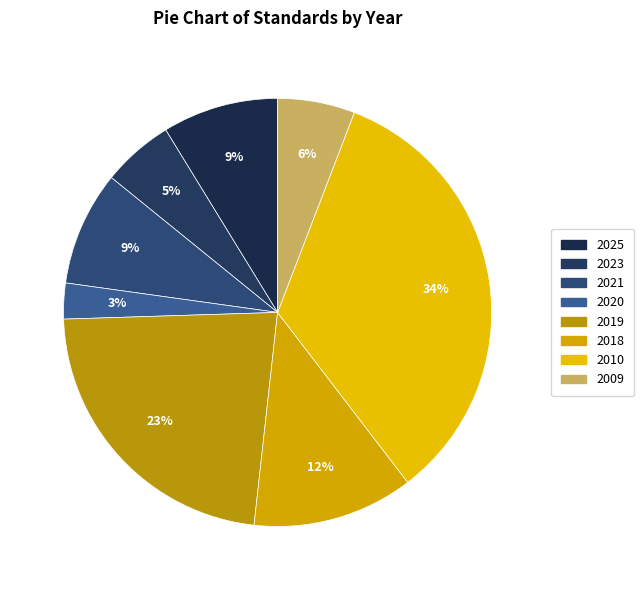

How many slices are in this pie chart?

8